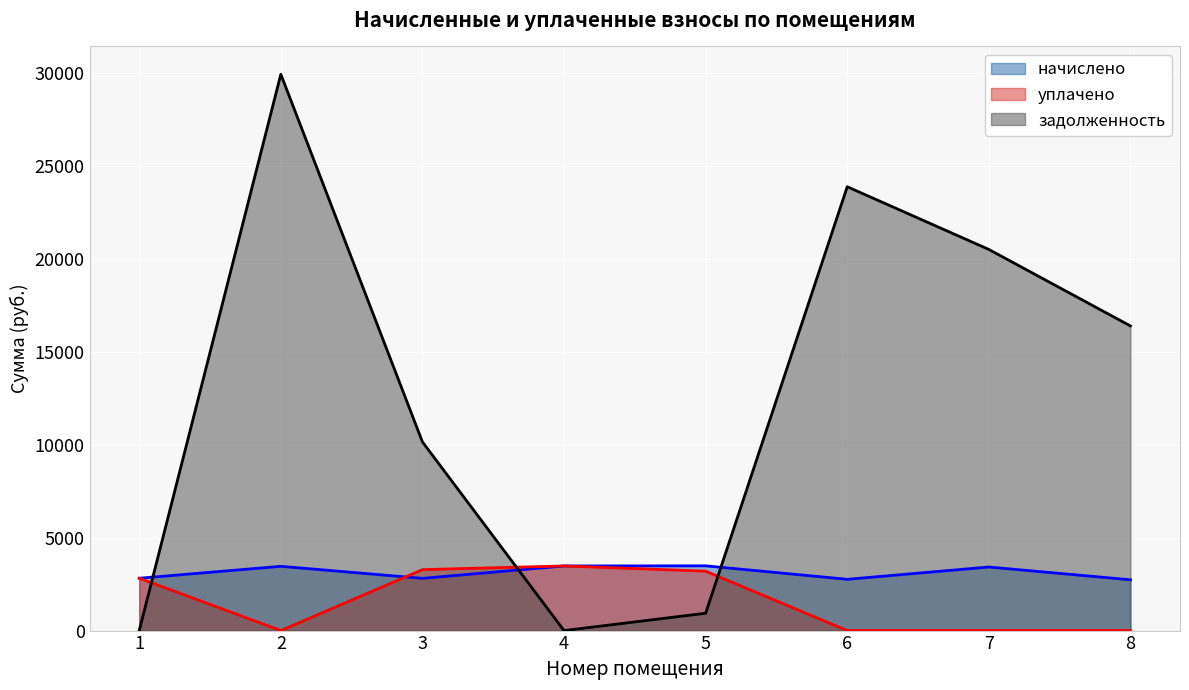

Where is задолженность nearest to the value 14973?

8